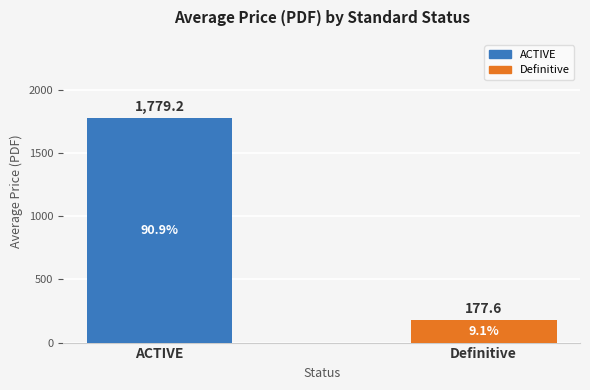

The value at Definitive is 284.5. True or false?

False